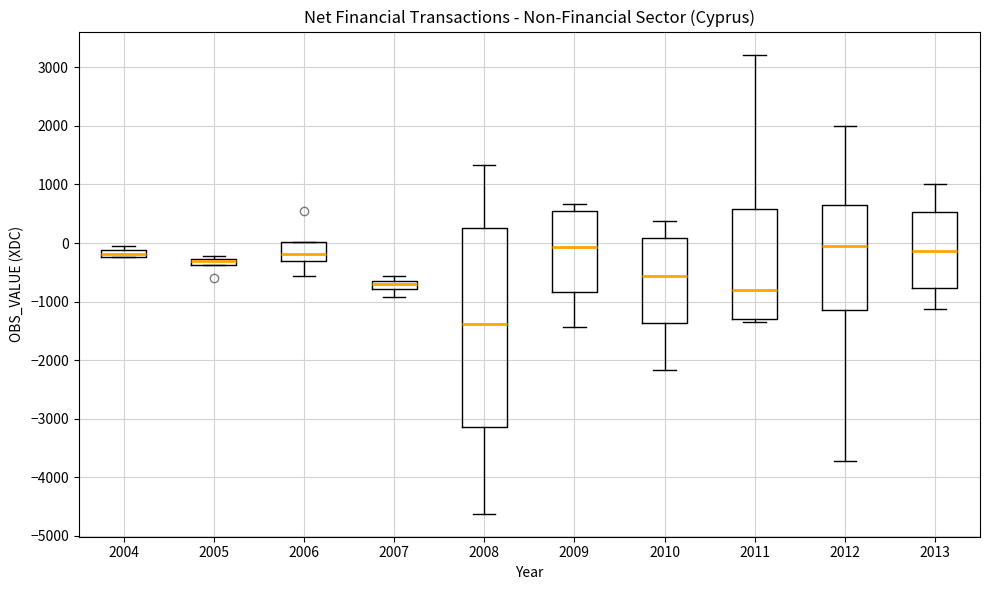

Where does the lower whisker of the box at x = 2012 end on the y-axis? The values are not printed on the chart, so give them approximately, as read against the axis.

-3700